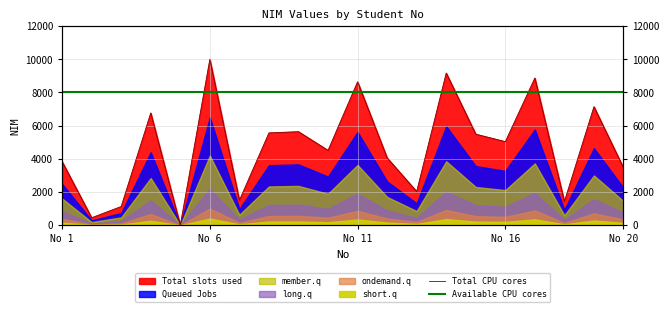

Which category has the lowest value in the Total CPU cores series?

No 20